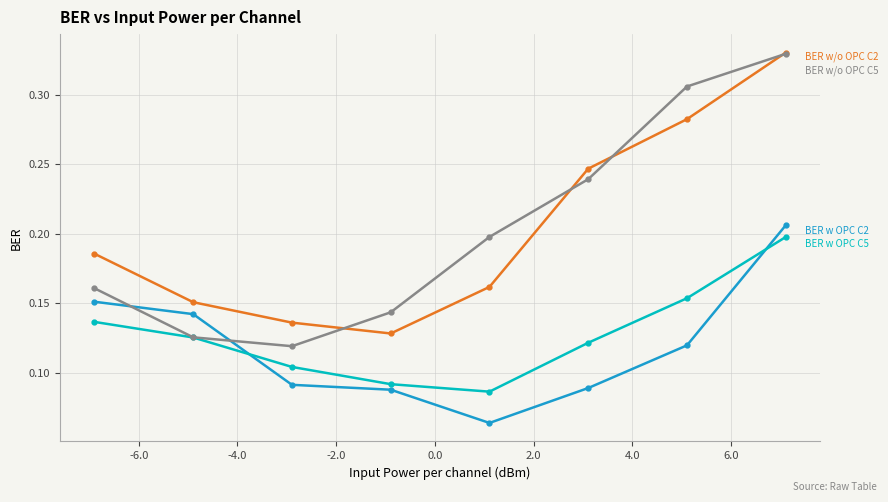

How many categories are shown in the chart?

8